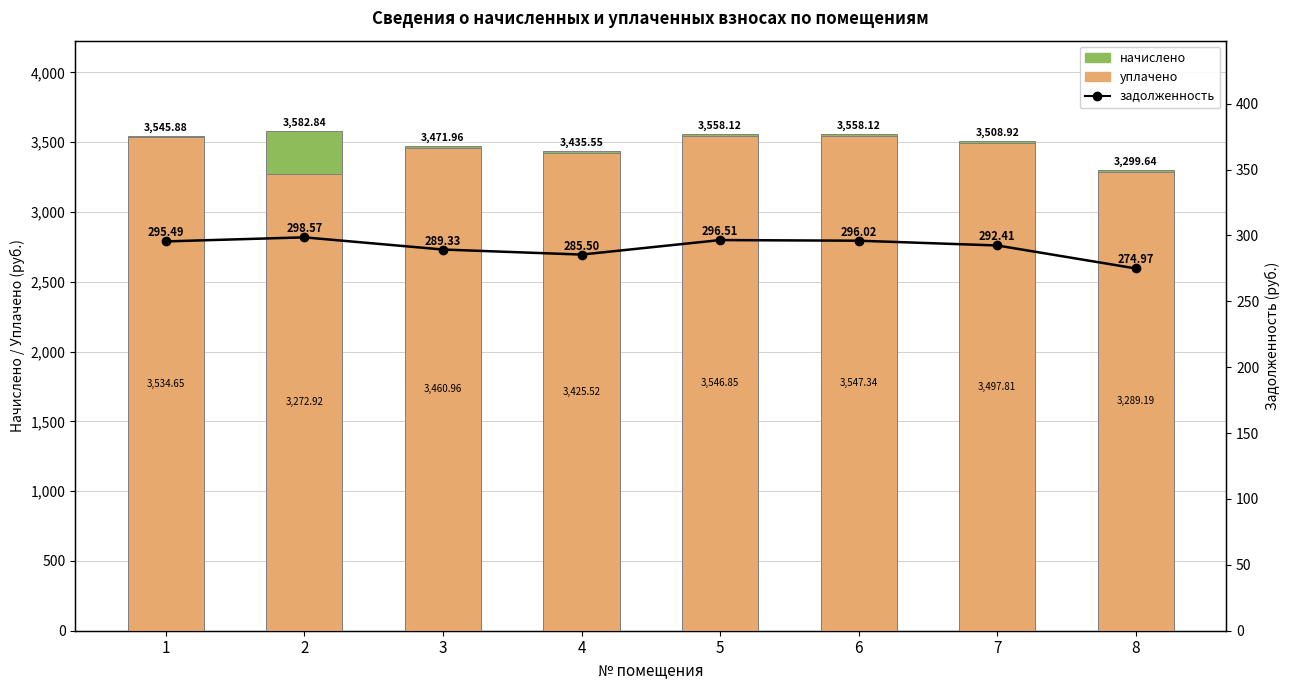

Rank the series at 6 from highest to lowest value.

начислено, уплачено, задолженность